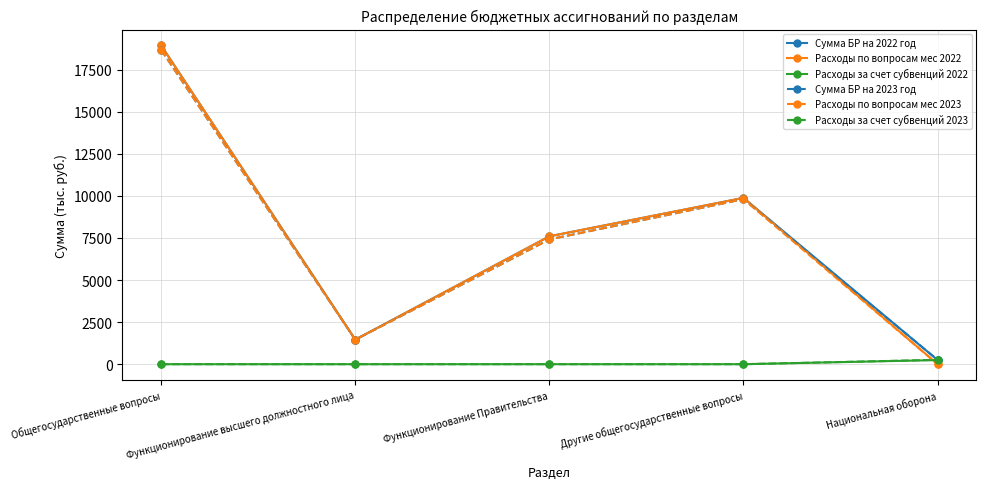

Reading left to right, list all the values displayed in this chart.

Сумма БР на 2022 год: Общегосударственные вопросы=18940.6	Функционирование высшего должностного лица=1458.2	Функционирование Правительства=7599.3	Другие общегосударственные вопросы=9883.1	Национальная оборона=245.4
Расходы по вопросам мес 2022: Общегосударственные вопросы=18940.6	Функционирование высшего должностного лица=1458.2	Функционирование Правительства=7599.3	Другие общегосударственные вопросы=9883.1	Национальная оборона=0.0
Расходы за счет субвенций 2022: Общегосударственные вопросы=0.0	Функционирование высшего должностного лица=0.0	Функционирование Правительства=0.0	Другие общегосударственные вопросы=0.0	Национальная оборона=245.4
Сумма БР на 2023 год: Общегосударственные вопросы=18681.1	Функционирование высшего должностного лица=1458.3	Функционирование Правительства=7415.5	Другие общегосударственные вопросы=9807.3	Национальная оборона=260.2
Расходы по вопросам мес 2023: Общегосударственные вопросы=18681.1	Функционирование высшего должностного лица=1458.3	Функционирование Правительства=7415.5	Другие общегосударственные вопросы=9807.3	Национальная оборона=0.0
Расходы за счет субвенций 2023: Общегосударственные вопросы=0.0	Функционирование высшего должностного лица=0.0	Функционирование Правительства=0.0	Другие общегосударственные вопросы=0.0	Национальная оборона=260.2